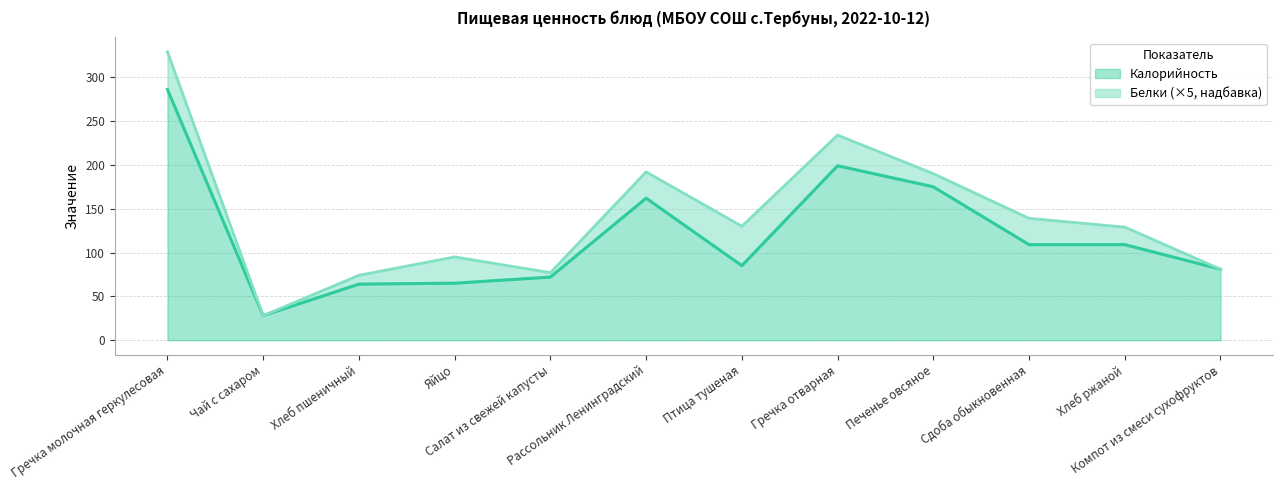

List the labels in order of value, largest first.

Гречка молочная геркулесовая, Гречка отварная, Печенье овсяное, Рассольник Ленинградский, Сдоба обыкновенная, Хлеб ржаной, Птица тушеная, Компот из смеси сухофруктов, Салат из свежей капусты, Яйцо, Хлеб пшеничный, Чай с сахаром